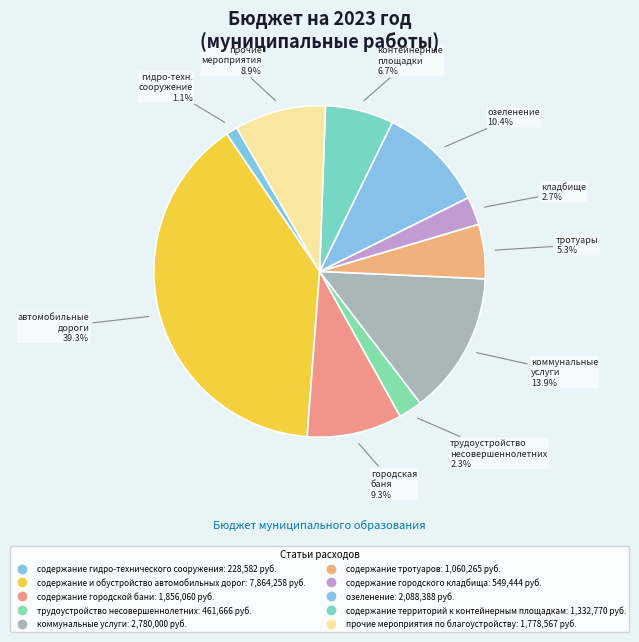

True or false: содержание гидро-технического сооружения accounts for 1% of the total.

True